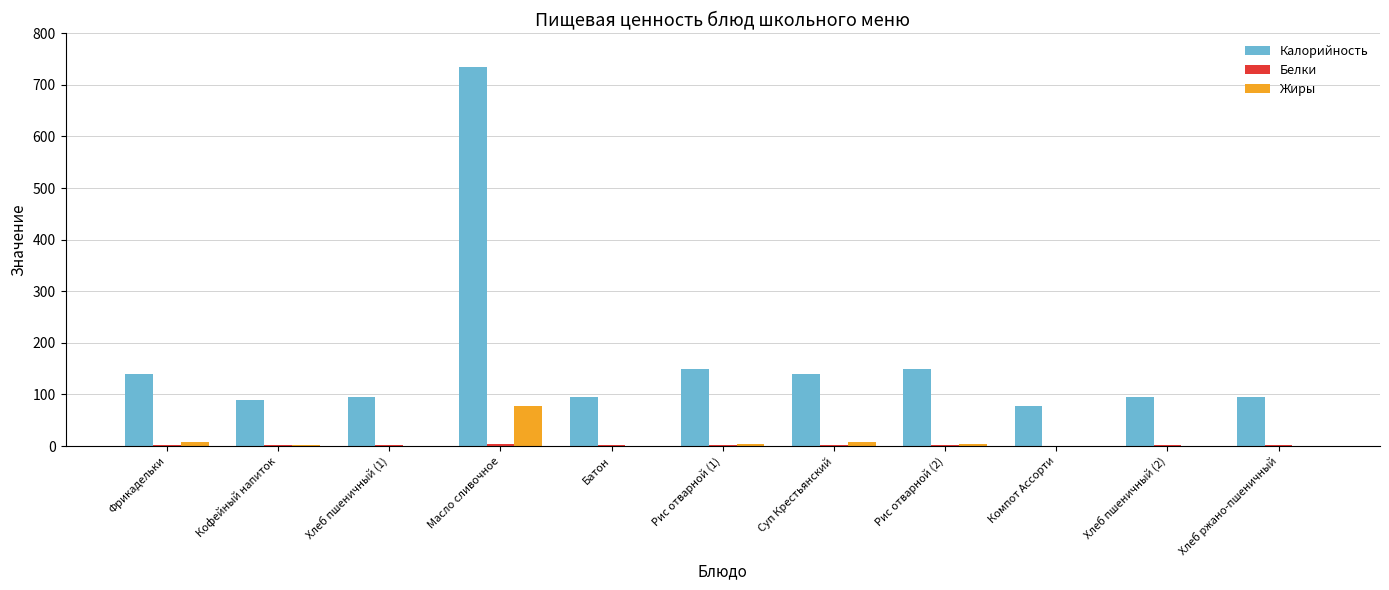

At which label does Жиры reach its peak?

Масло сливочное